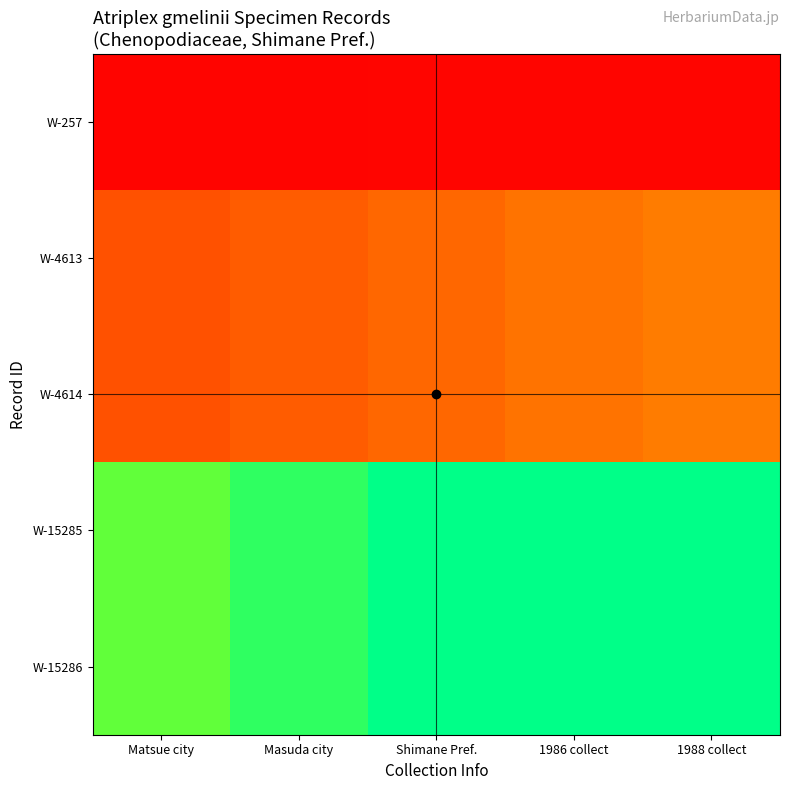

What is the greatest value displayed?

110.0